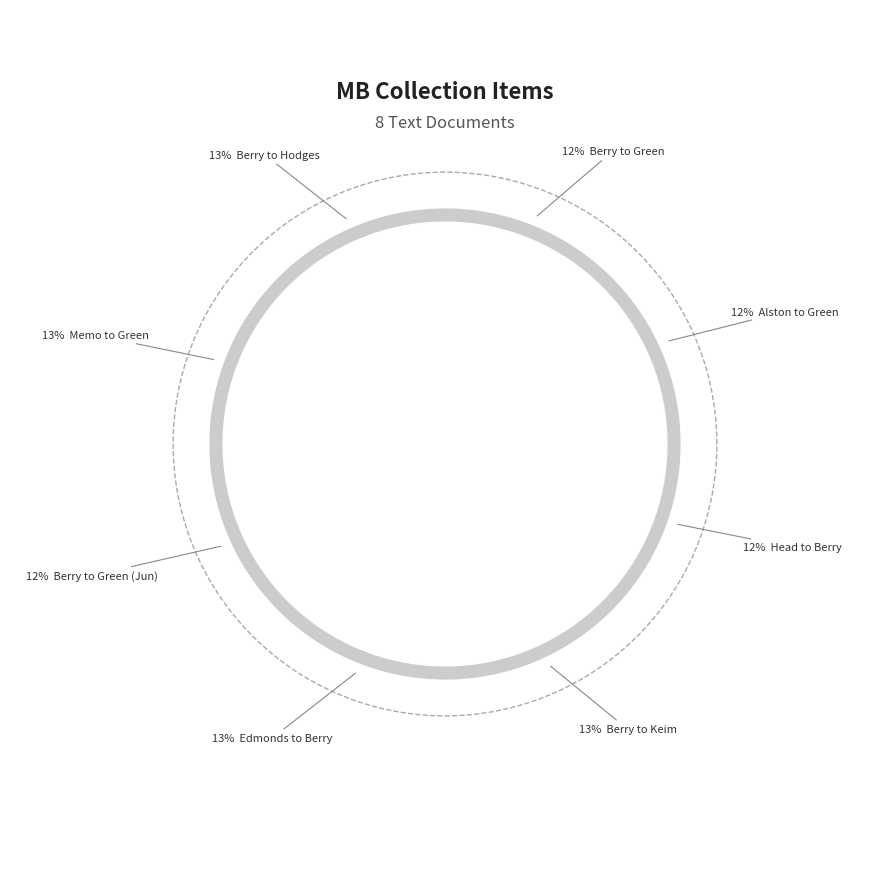

How many slices are in this pie chart?

8